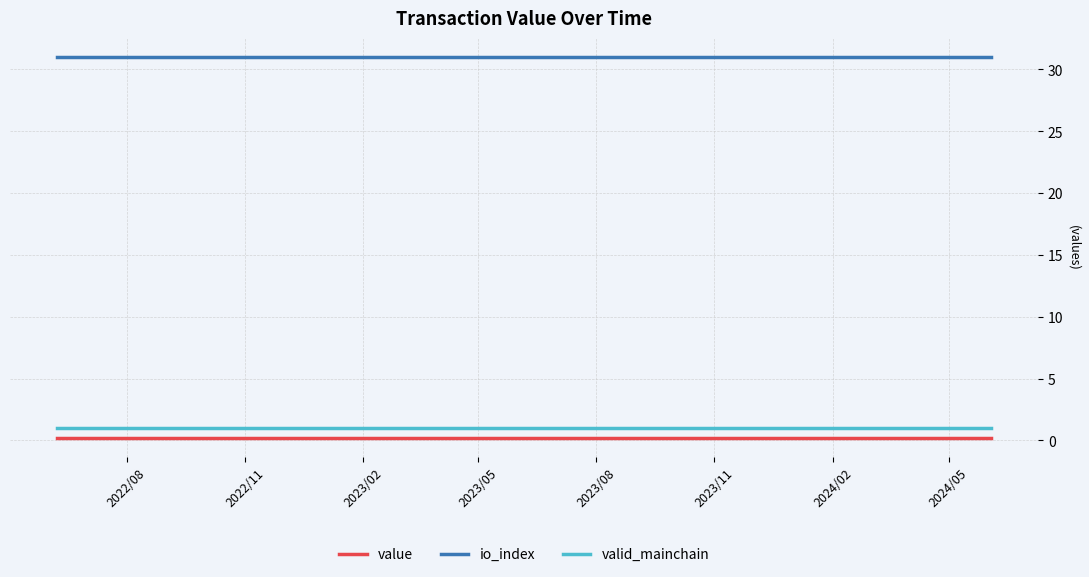

Which series has the largest total across all categories?

io_index